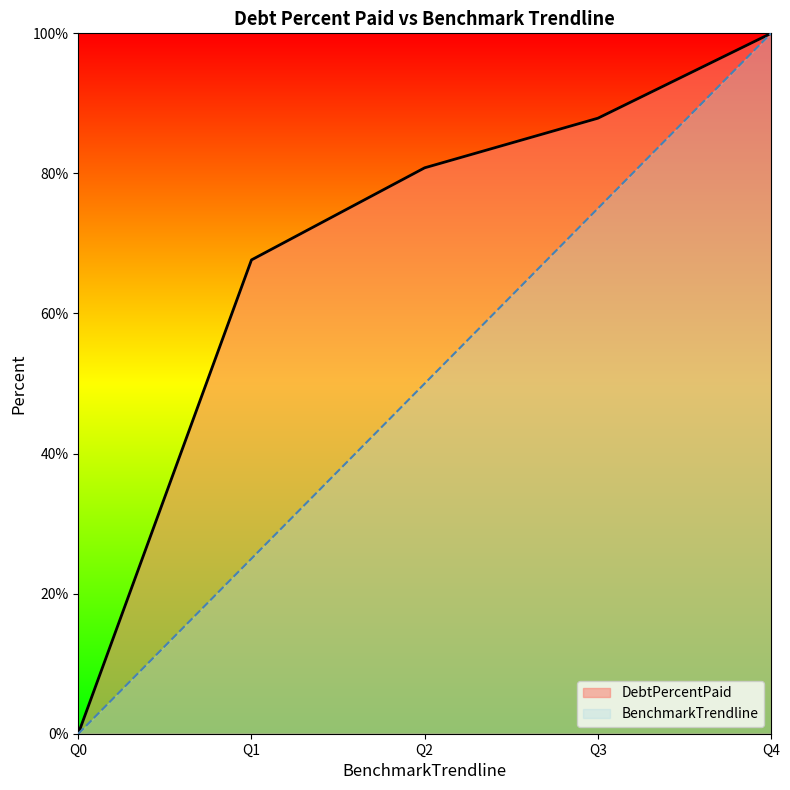

What is the average value of the DebtPercentPaid series?

67.3